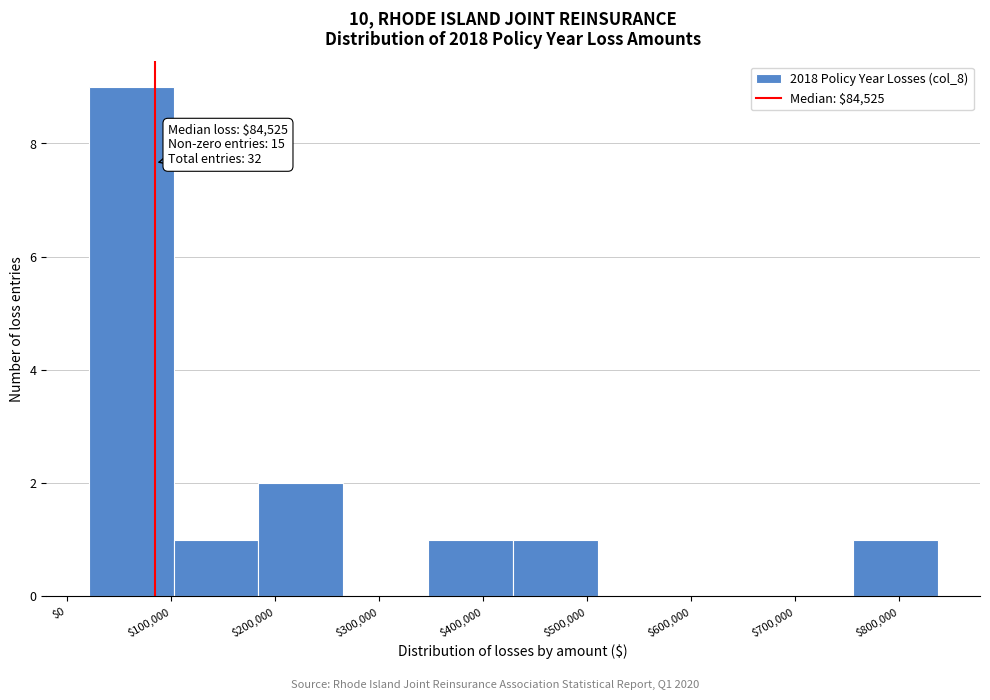

Which range on the x-axis has the tallest bar?

20000 to 100000